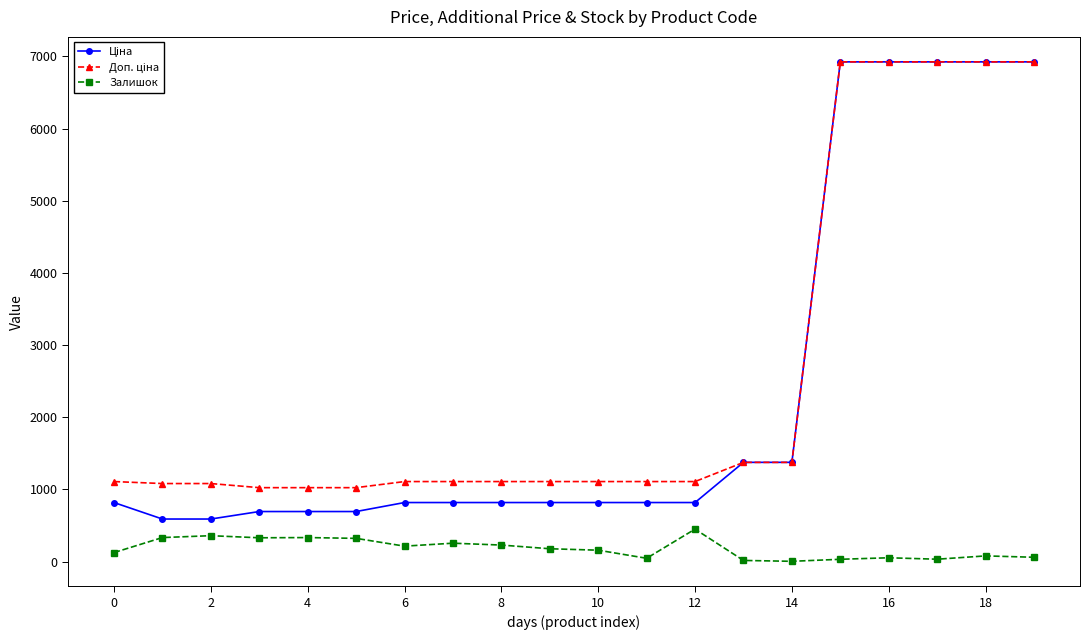

What is the value of the Залишок point at the 11th from the left?

158.0